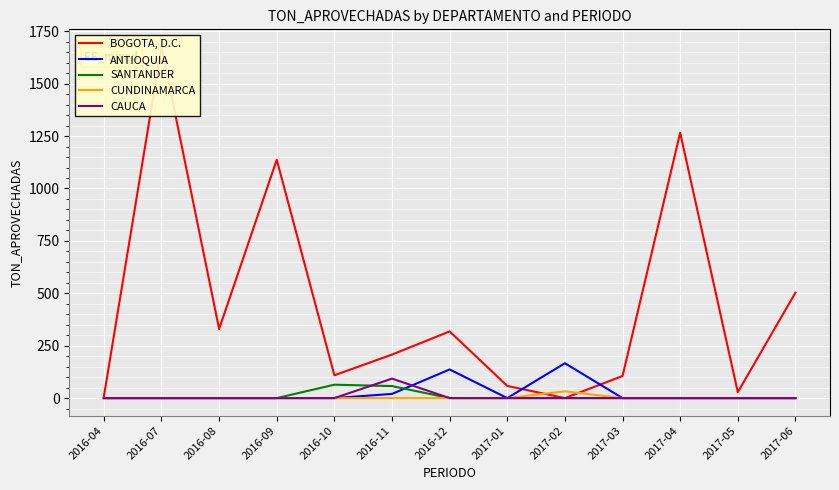

True or false: BOGOTA, D.C. has a value of 329.7 at 2016-08.

True